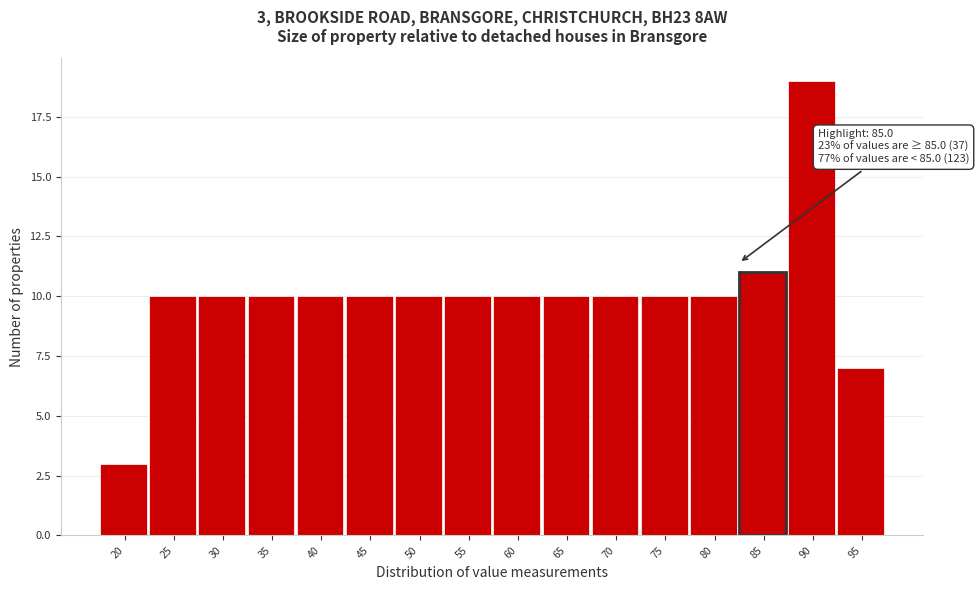

Reading left to right, what are all the values shown in this chart?

3	10	10	10	10	10	10	10	10	10	10	10	10	11	19	7